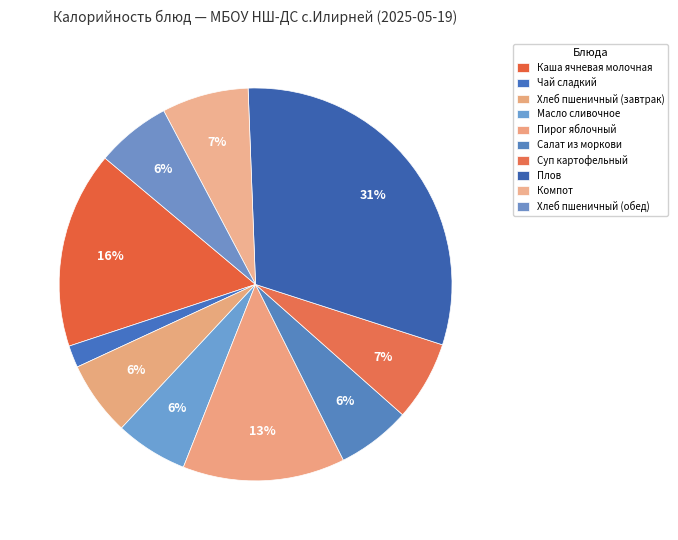

How many slices are in this pie chart?

10